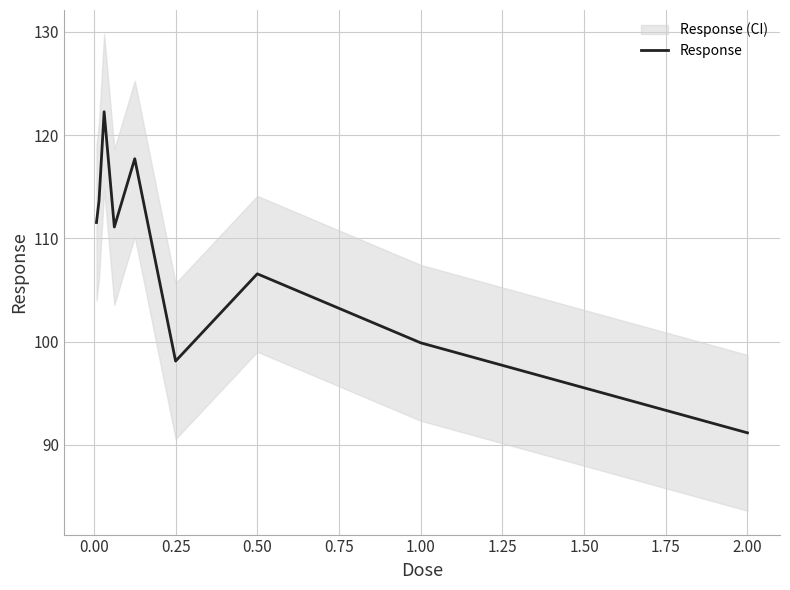

The value of Response at 2.00 is 91.2. True or false?

True